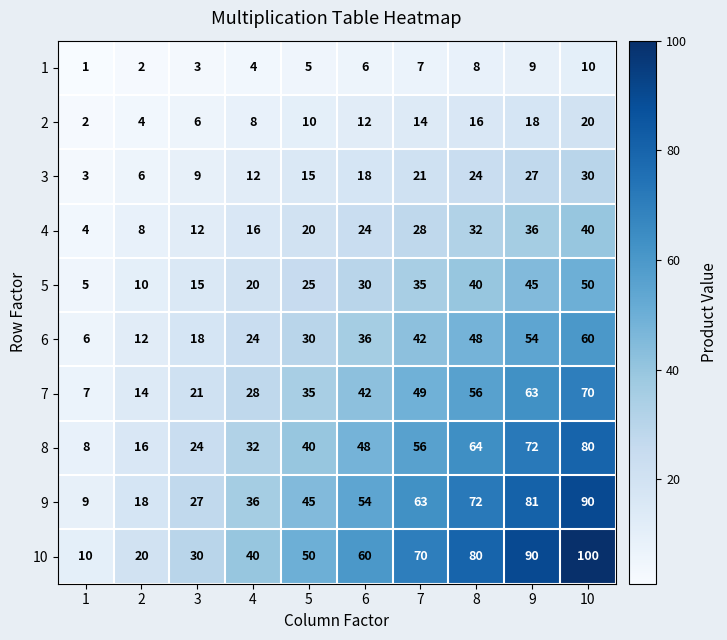

Which series has the widest spread of values?

10